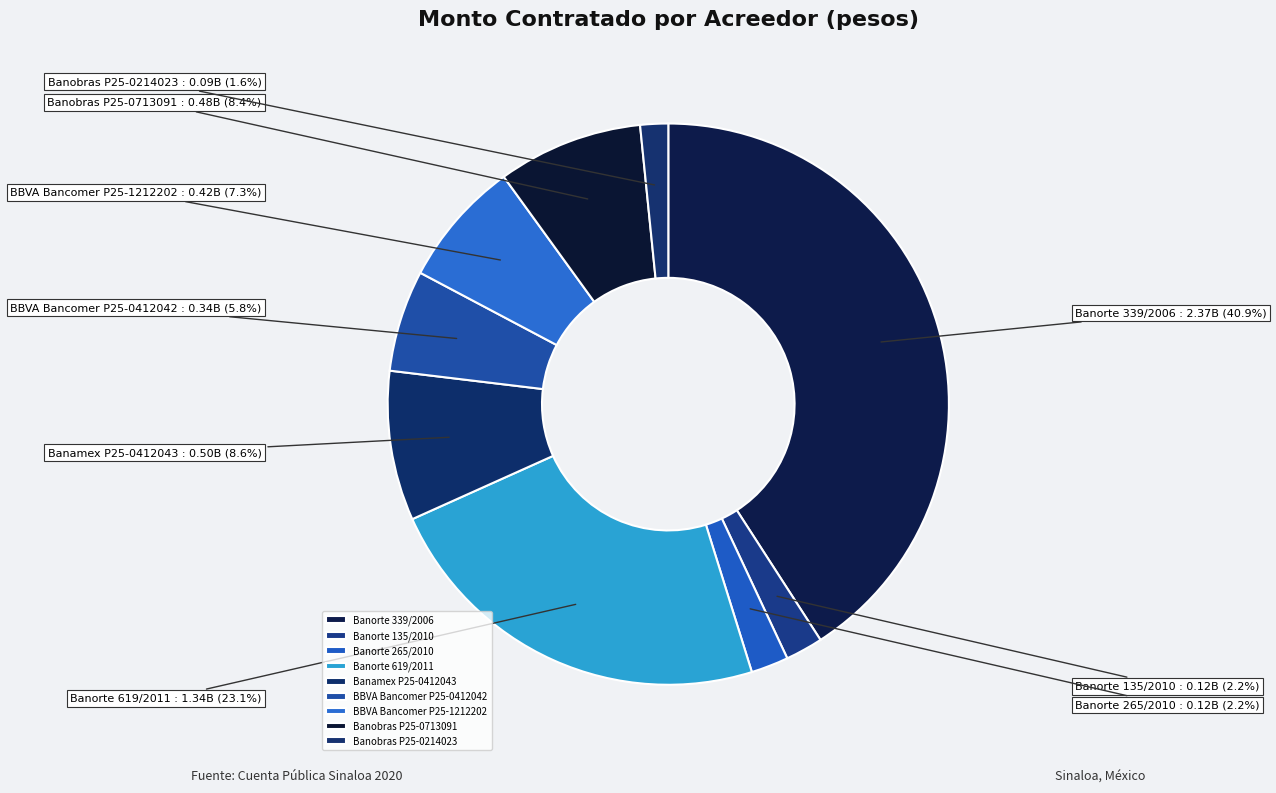

To the nearest percent, what percentage of the pie is BBVA Bancomer P25-1212202?

7%